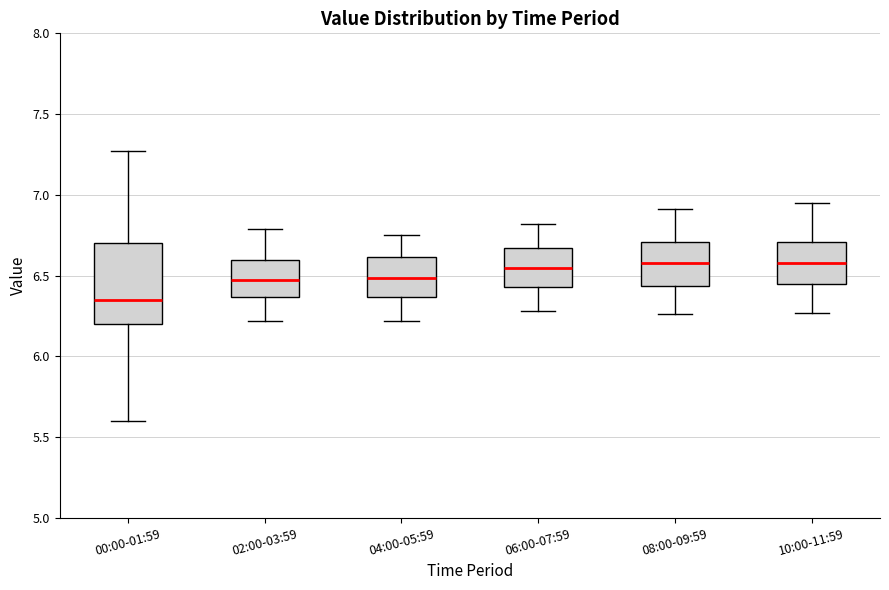

Reading left to right, transcribe this box plot: for each box, give where its median line is, the range the box spans, and where its two whiskers end, as read against the y-axis. The values are not printed on the chart, so give them approximately, as read against the axis.

00:00-01:59: median 6.35, box 6.20 to 6.70, whiskers 5.60 to 7.25
02:00-03:59: median 6.50, box 6.35 to 6.60, whiskers 6.20 to 6.80
04:00-05:59: median 6.50, box 6.35 to 6.60, whiskers 6.20 to 6.75
06:00-07:59: median 6.55, box 6.45 to 6.65, whiskers 6.30 to 6.80
08:00-09:59: median 6.60, box 6.45 to 6.70, whiskers 6.25 to 6.90
10:00-11:59: median 6.60, box 6.45 to 6.70, whiskers 6.25 to 6.95